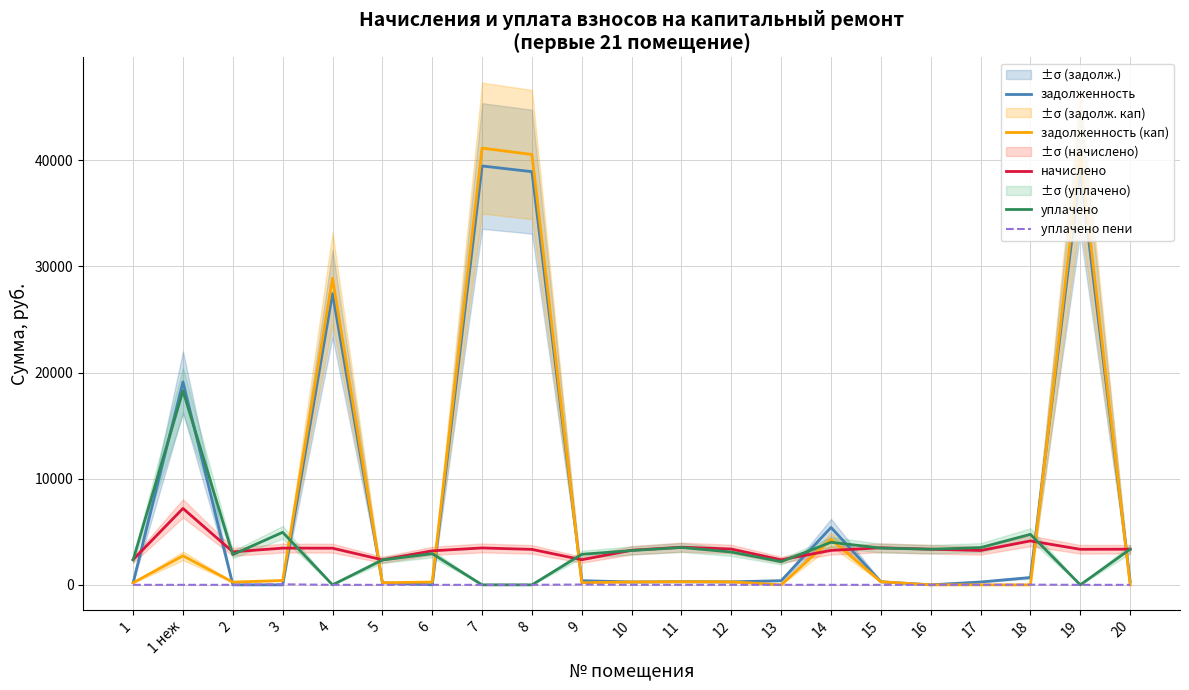

True or false: уплачено пени has more than 2 interior local peaks.

True